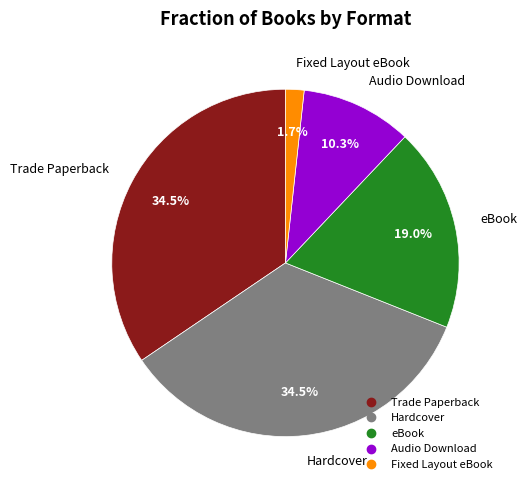

Does any single category account for the majority?

No